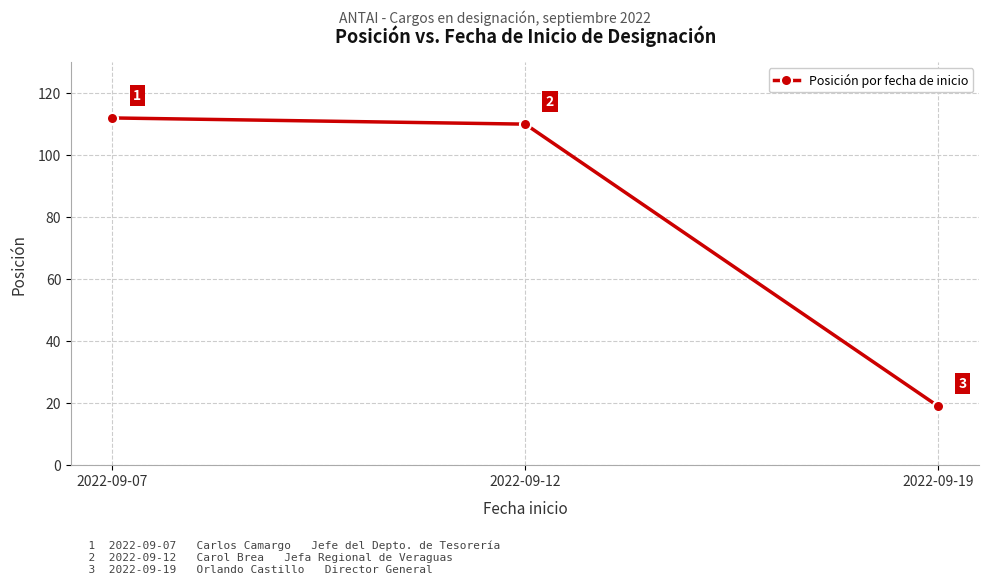

How many values are below 110?

1